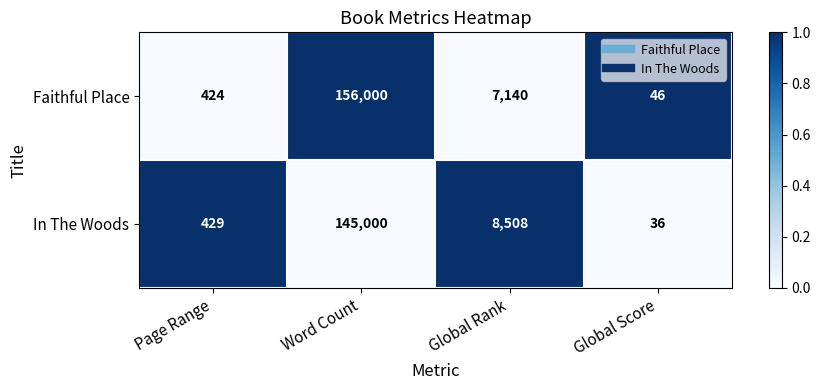

Rank the series at Global Rank from lowest to highest value.

Faithful Place, In The Woods